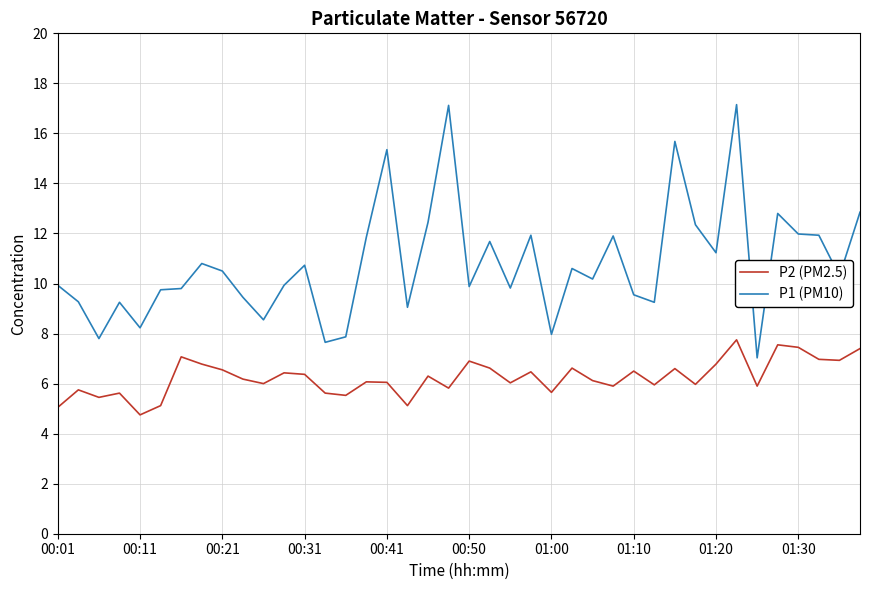

List the series in order of their peak value, highest first.

P1 (PM10), P2 (PM2.5)